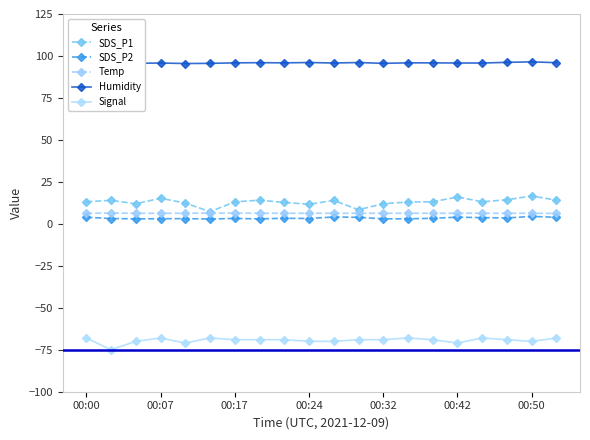

Which series has the largest total across all categories?

Humidity